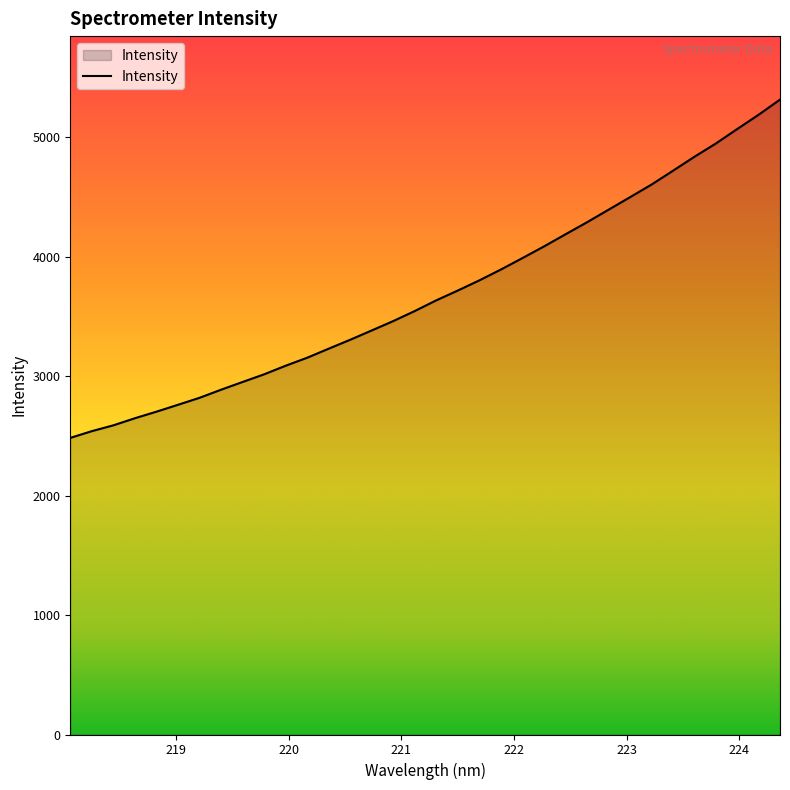

What is the smallest value displayed?

2482.6